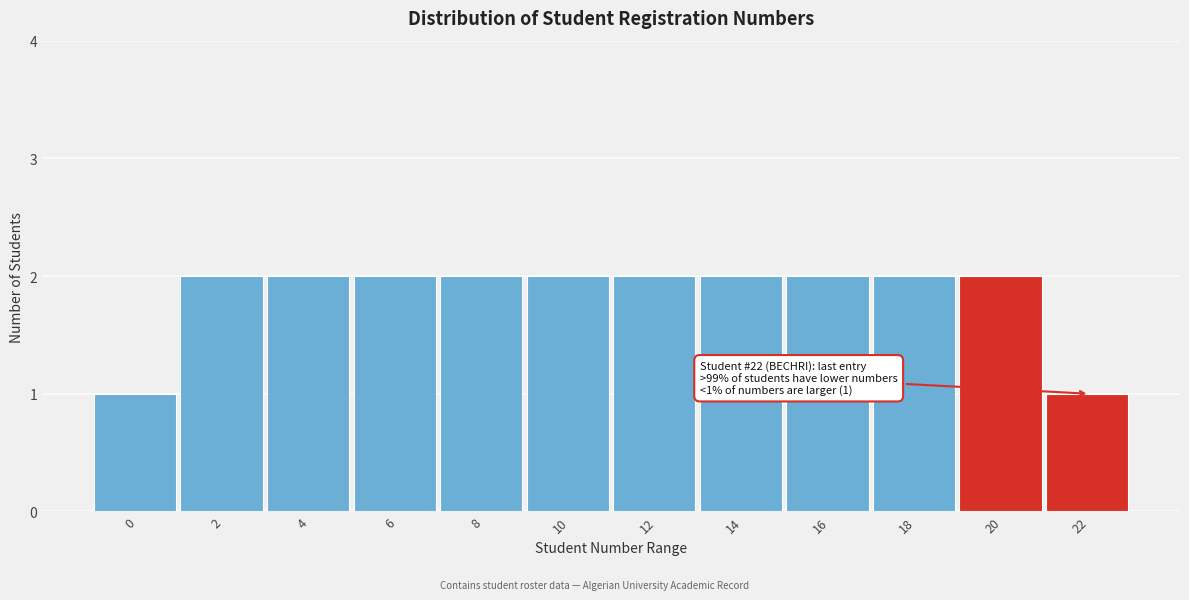

Reading right to left, what are all the values shown in this chart?

22=1	20=2	18=2	16=2	14=2	12=2	10=2	8=2	6=2	4=2	2=2	0=1